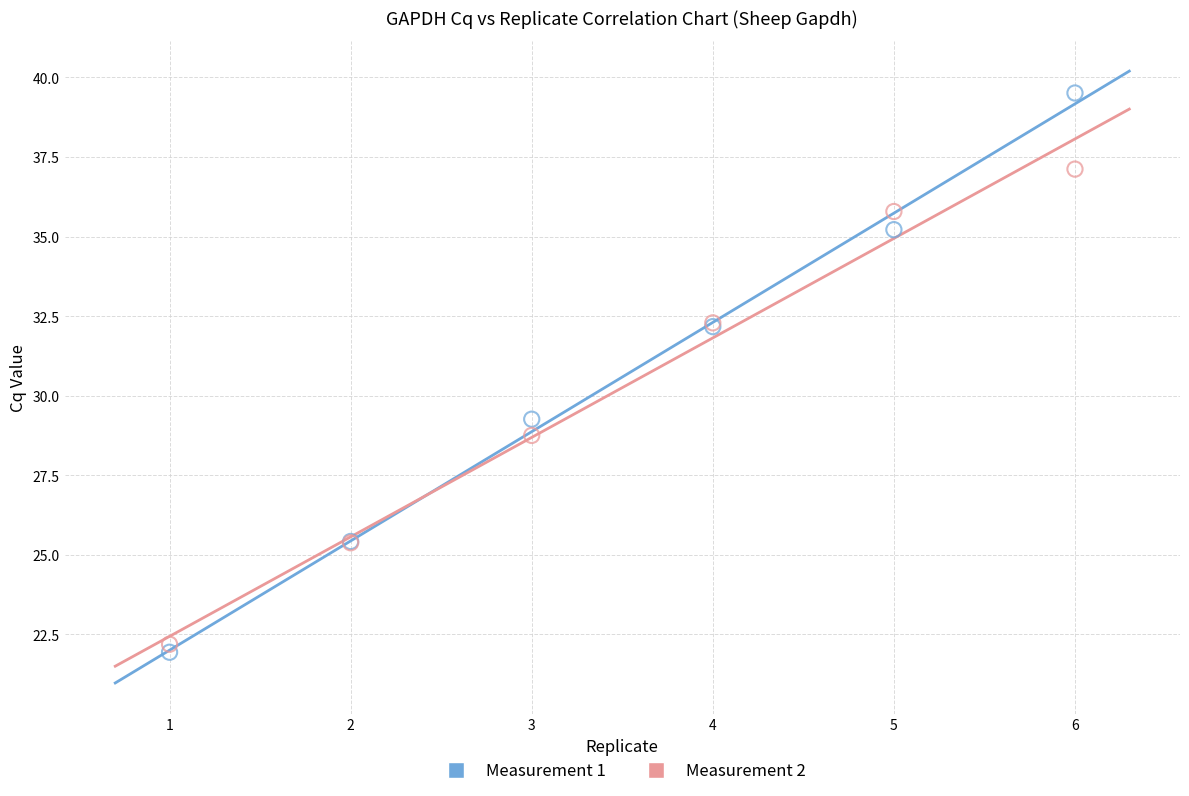

In the Measurement 1 series, what Y value is closest to 30?

29.3